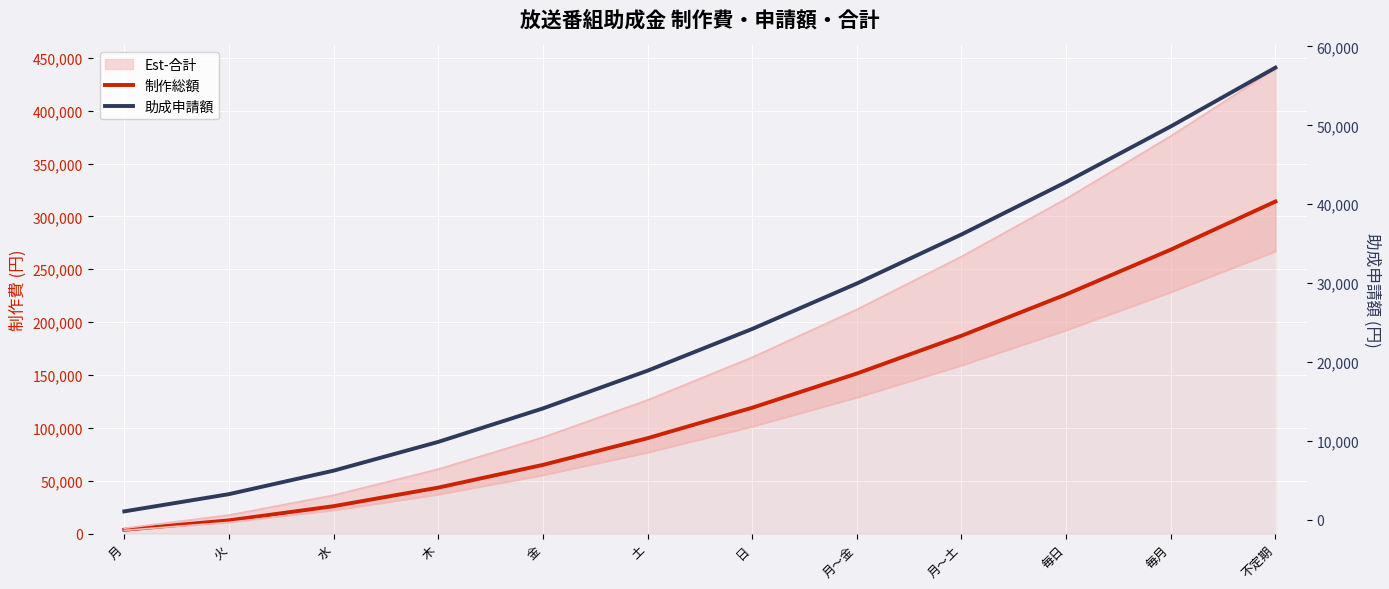

What is the sum of all 助成申請額 values?

293827.0